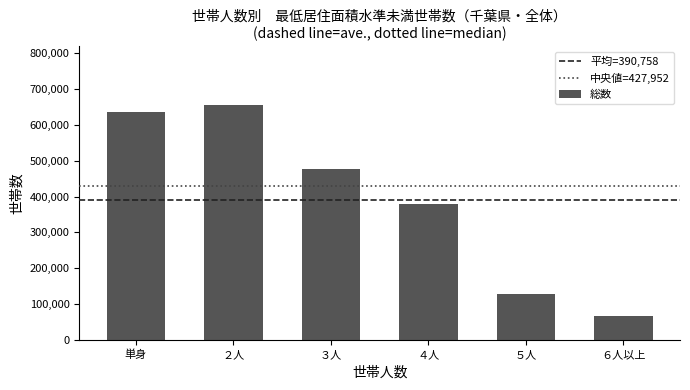

Rank the categories by value from highest to lowest.

２人, 単身, ３人, ４人, ５人, ６人以上